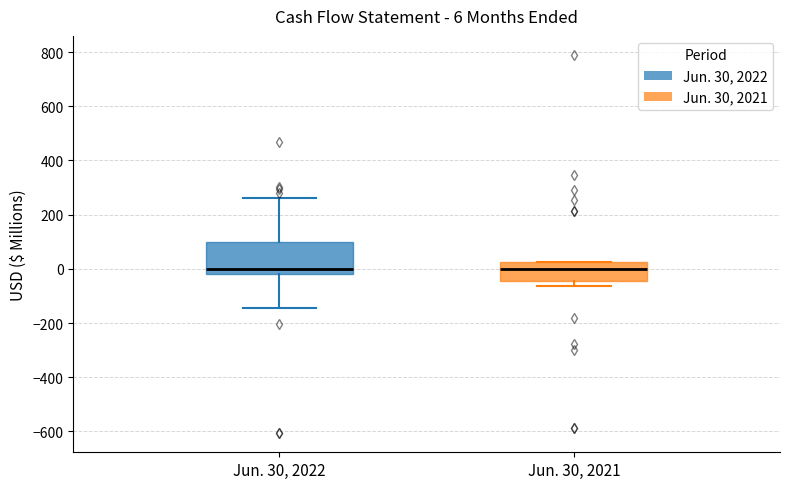

Comparing the boxes themselves (not the whiskers), which one is the tallest?

Jun. 30, 2022